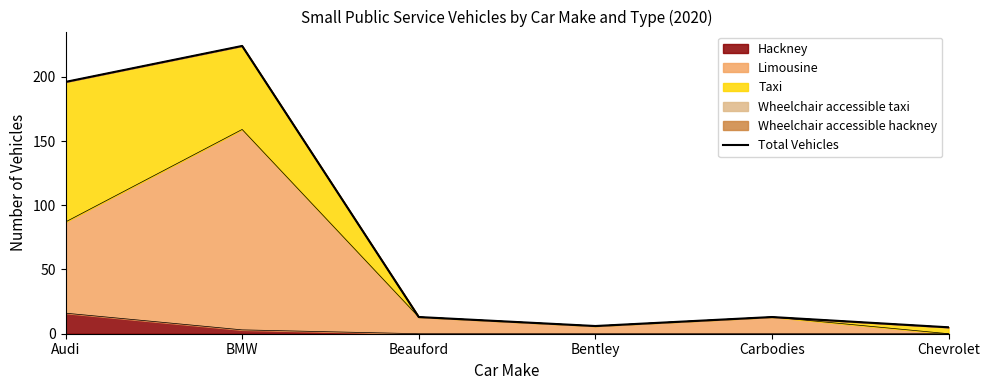

What is the difference between the second highest and minimum values?

191